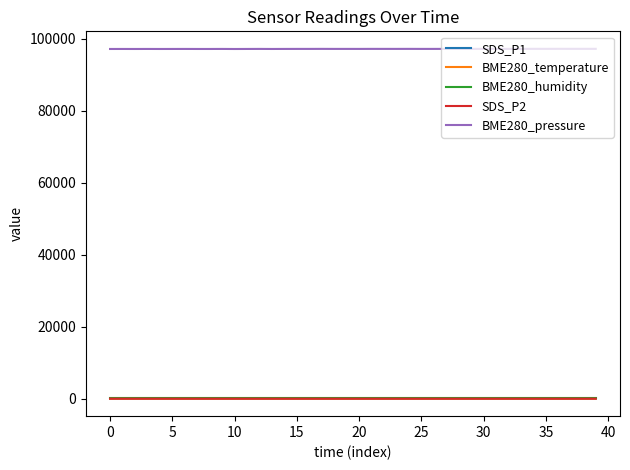

What are all the series names shown in the legend?

SDS_P1, BME280_temperature, BME280_humidity, SDS_P2, BME280_pressure